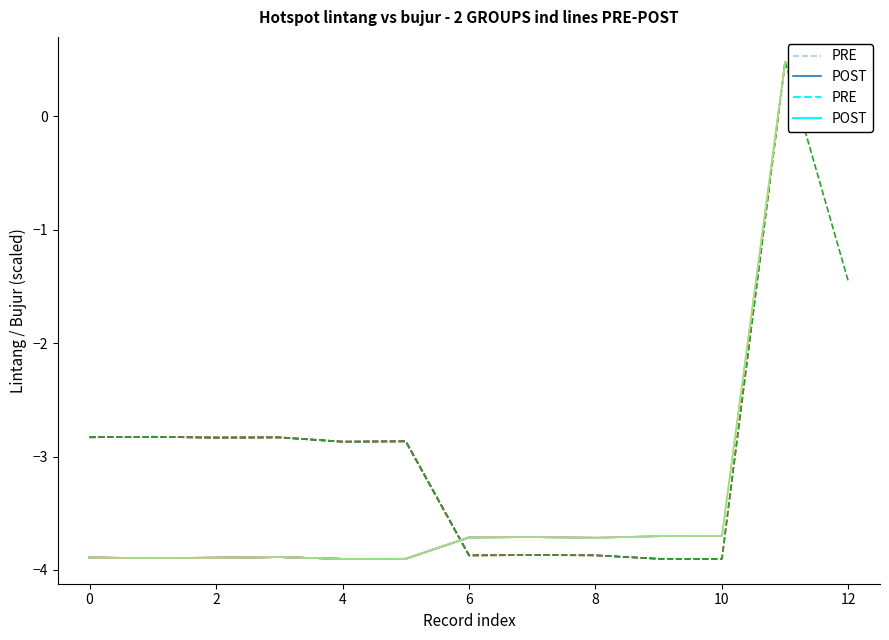

Where does the bujur series first go above -3?

11